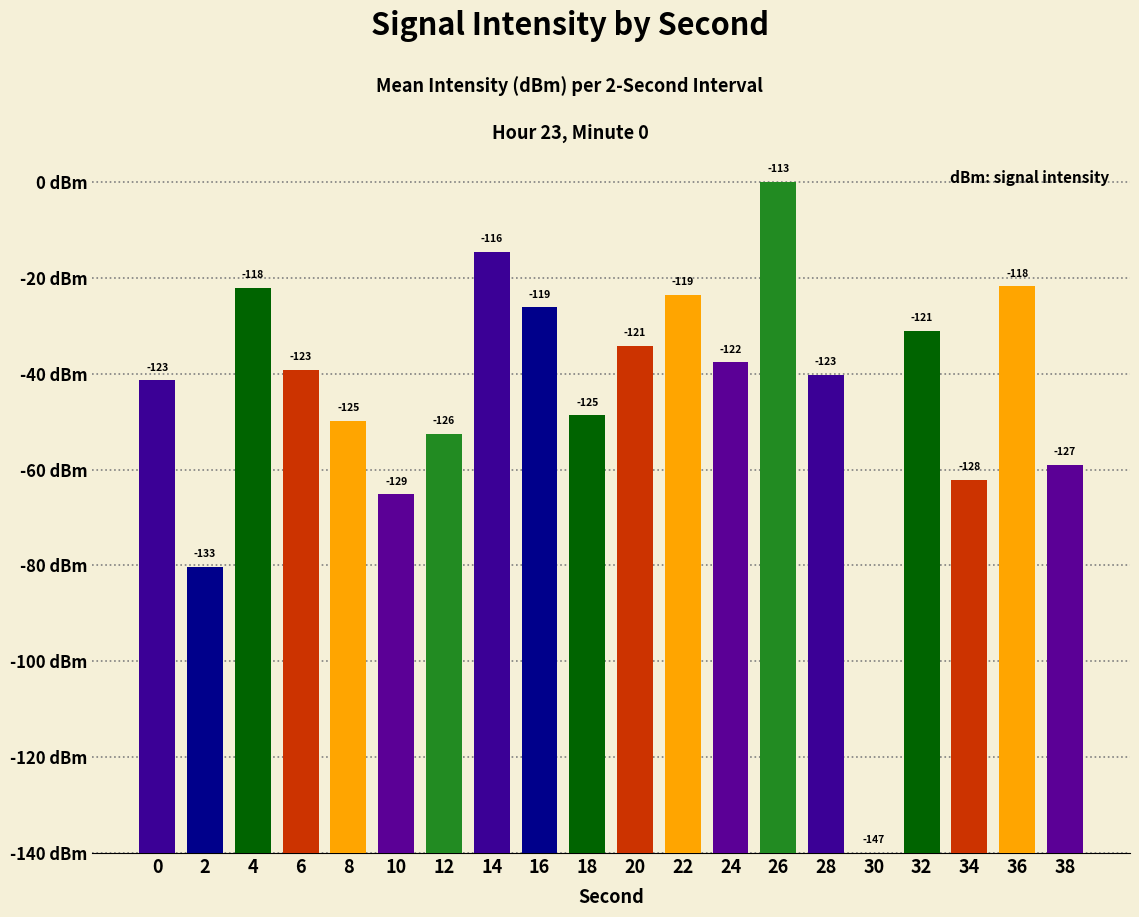

True or false: the data shows 28.0 at 38.

False